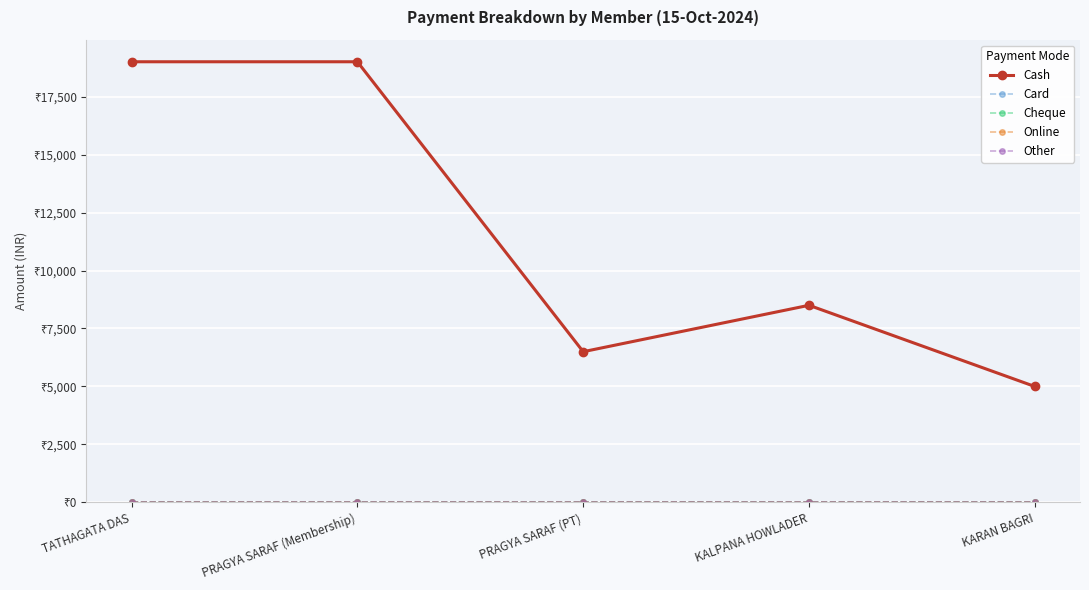

Which has a higher value, TATHAGATA DAS or KARAN BAGRI?

TATHAGATA DAS